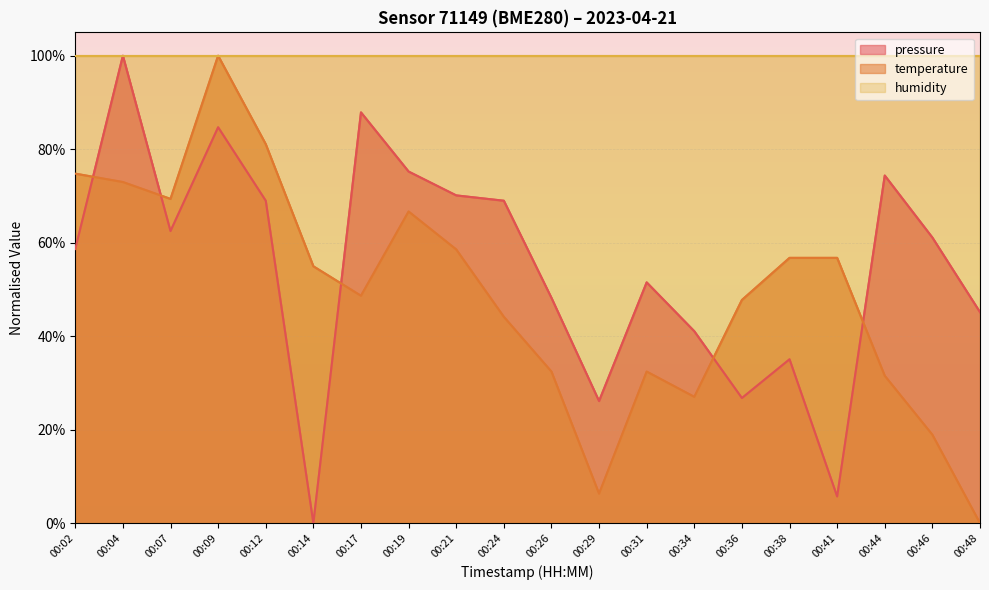

Which category has the lowest value in the pressure series?

00:14